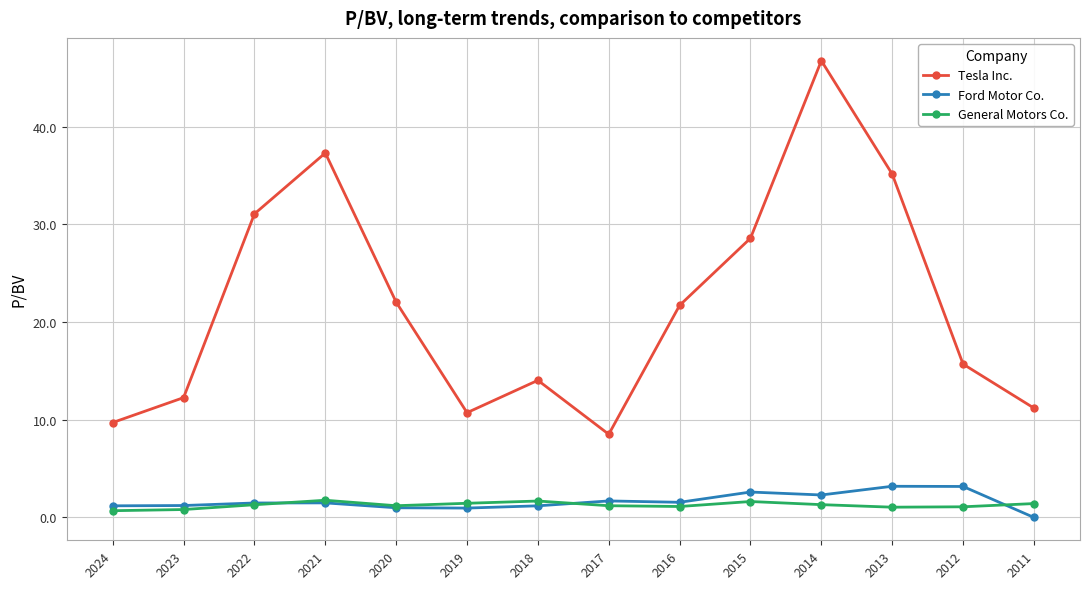

How many lines are shown in the chart?

3